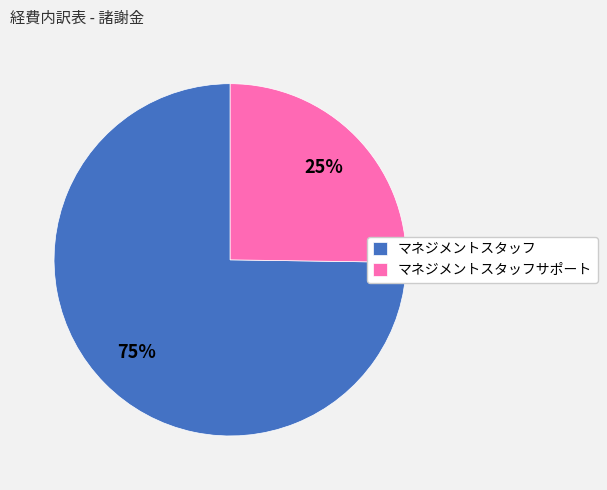

Between マネジメントスタッフ and マネジメントスタッフサポート, which is larger?

マネジメントスタッフ